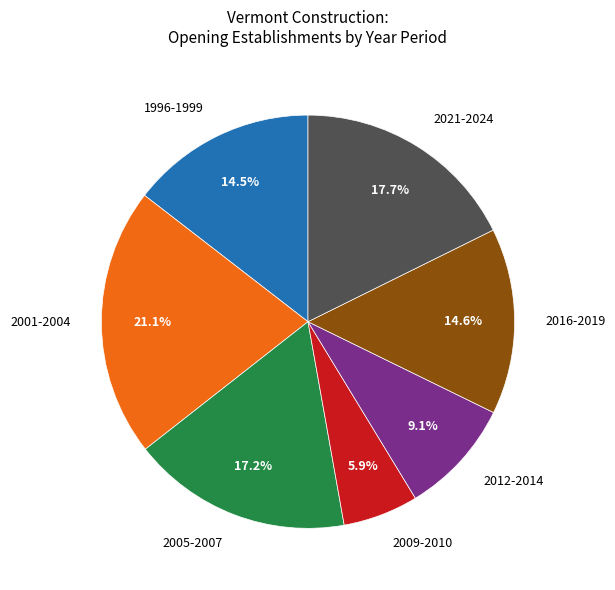

What is the largest slice in the pie chart?

2001-2004